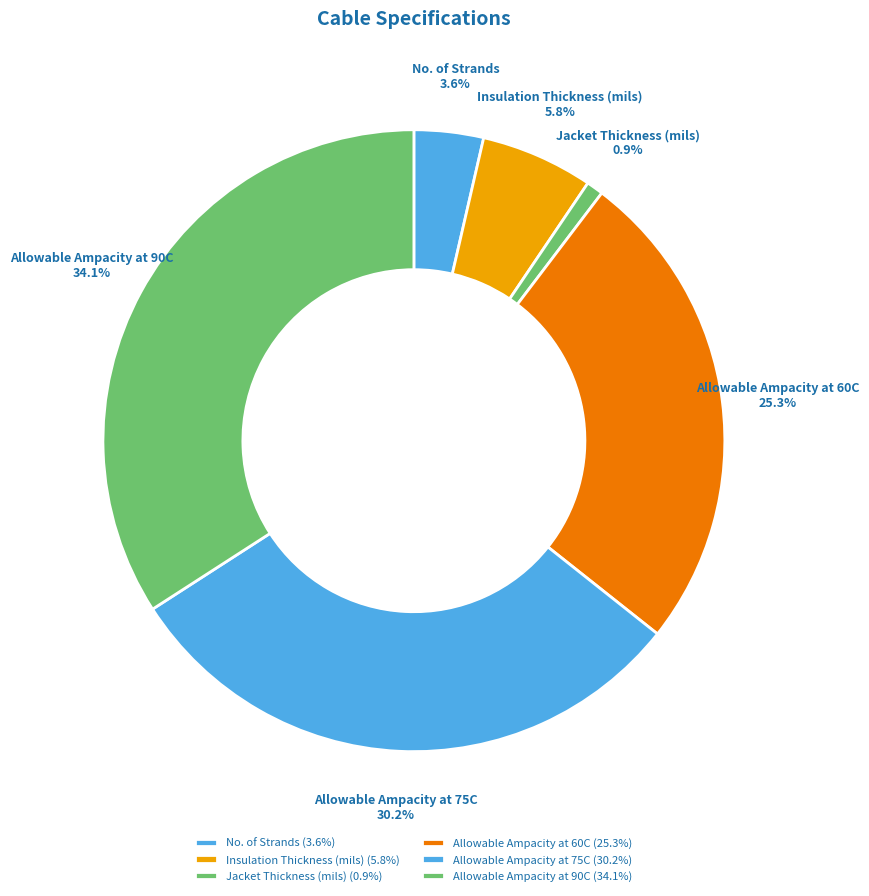

Is it true that Allowable Ampacity at 60C is 34% of the pie?

False